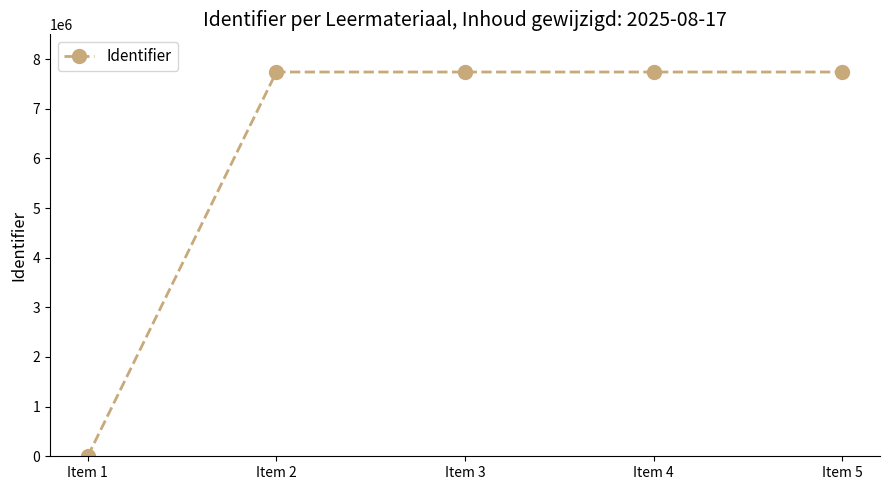

What is the maximum value shown in the chart?

7740925